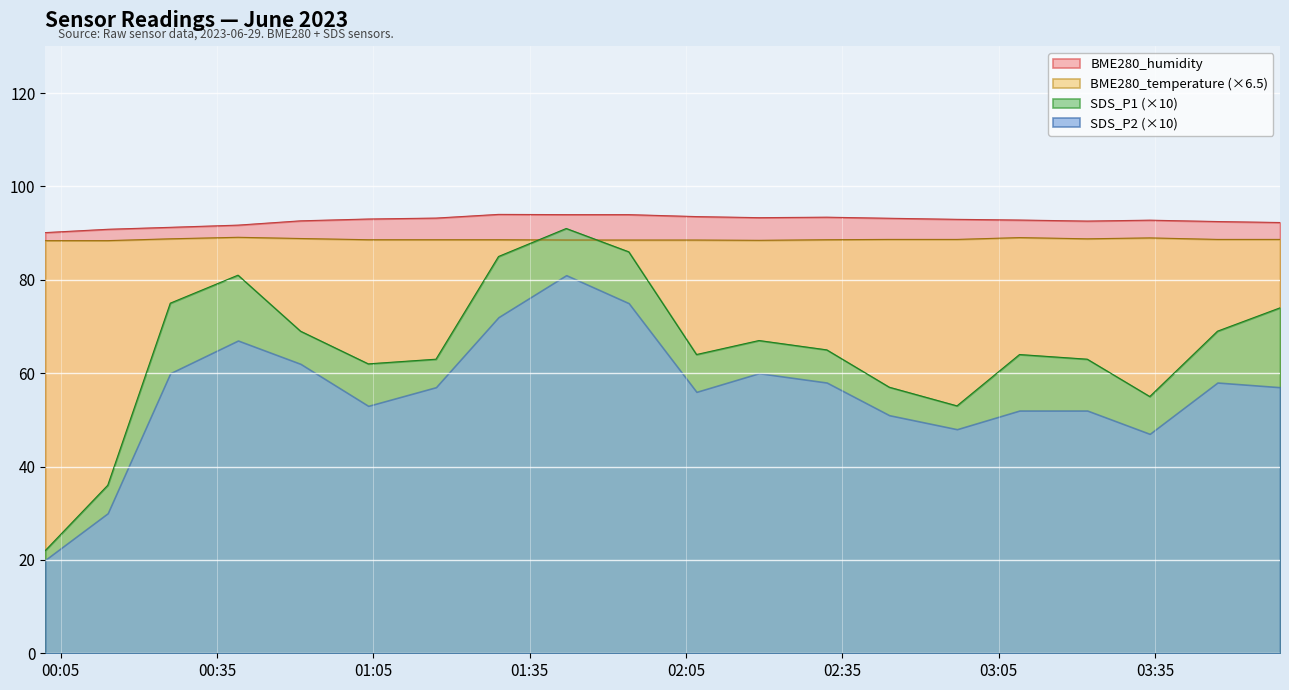

What is the difference between the maximum and minimum values in the SDS_P2 (×10) series?

61.0